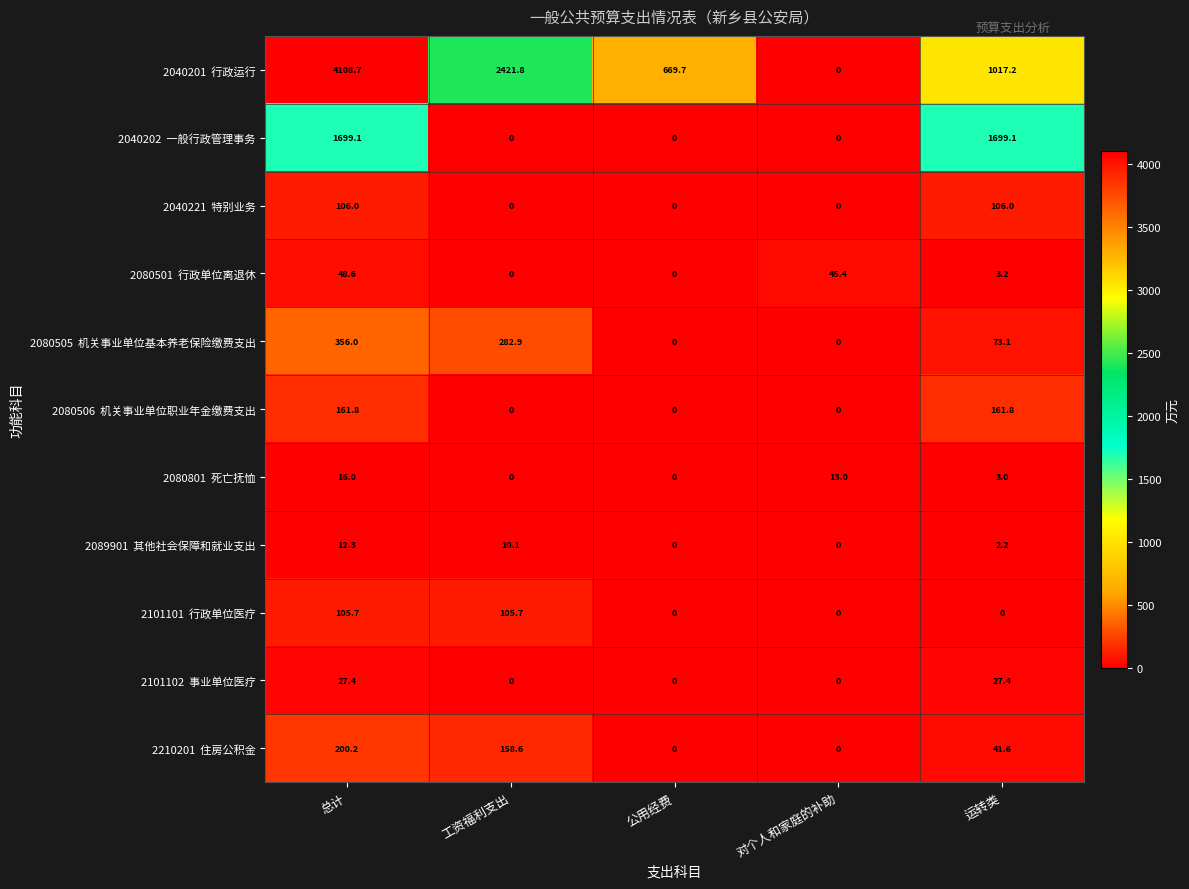

What is the greatest value displayed?

4108.7